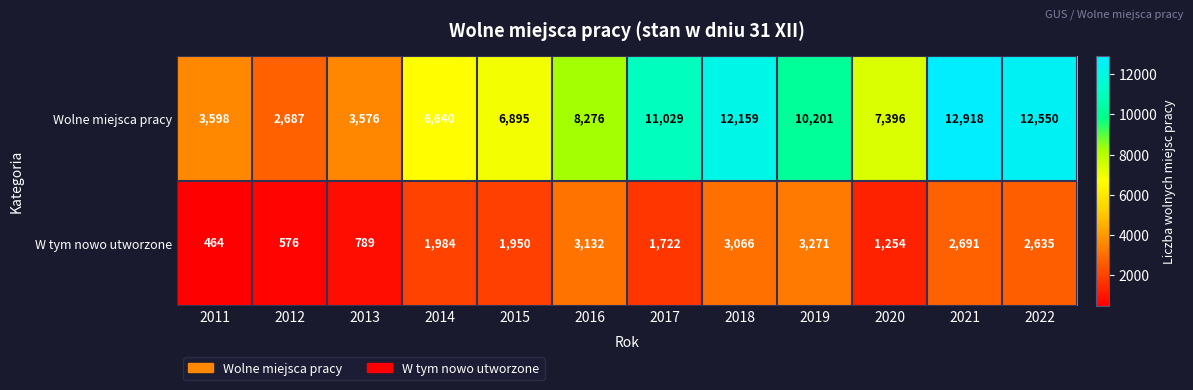

Which series has the largest total across all categories?

Wolne miejsca pracy